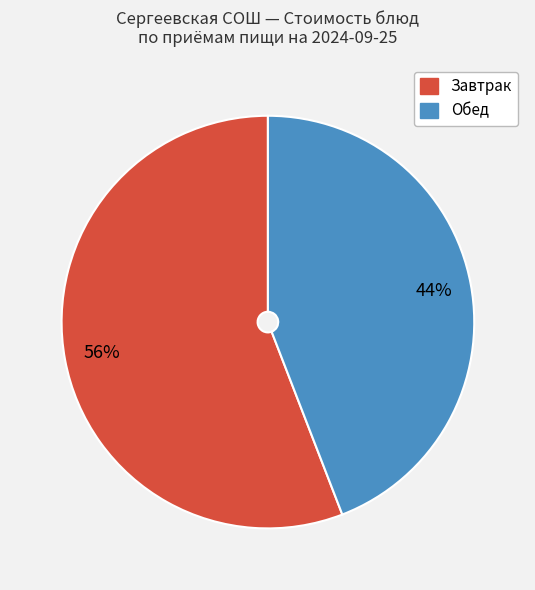

Is there any slice that represents more than half of the pie?

Yes